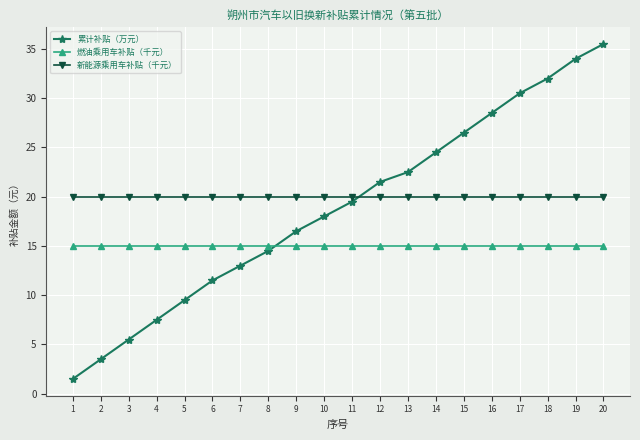

What are all the series names shown in the legend?

累计补贴（万元）, 燃油乘用车补贴（千元）, 新能源乘用车补贴（千元）